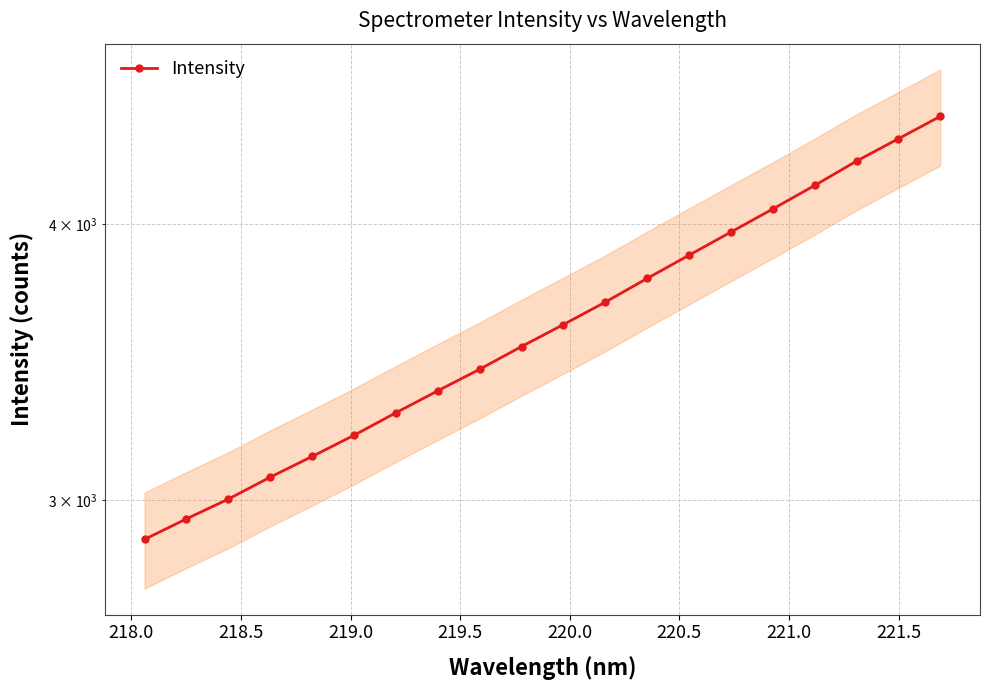

What is the difference between the second highest and second lowest values?

1431.4